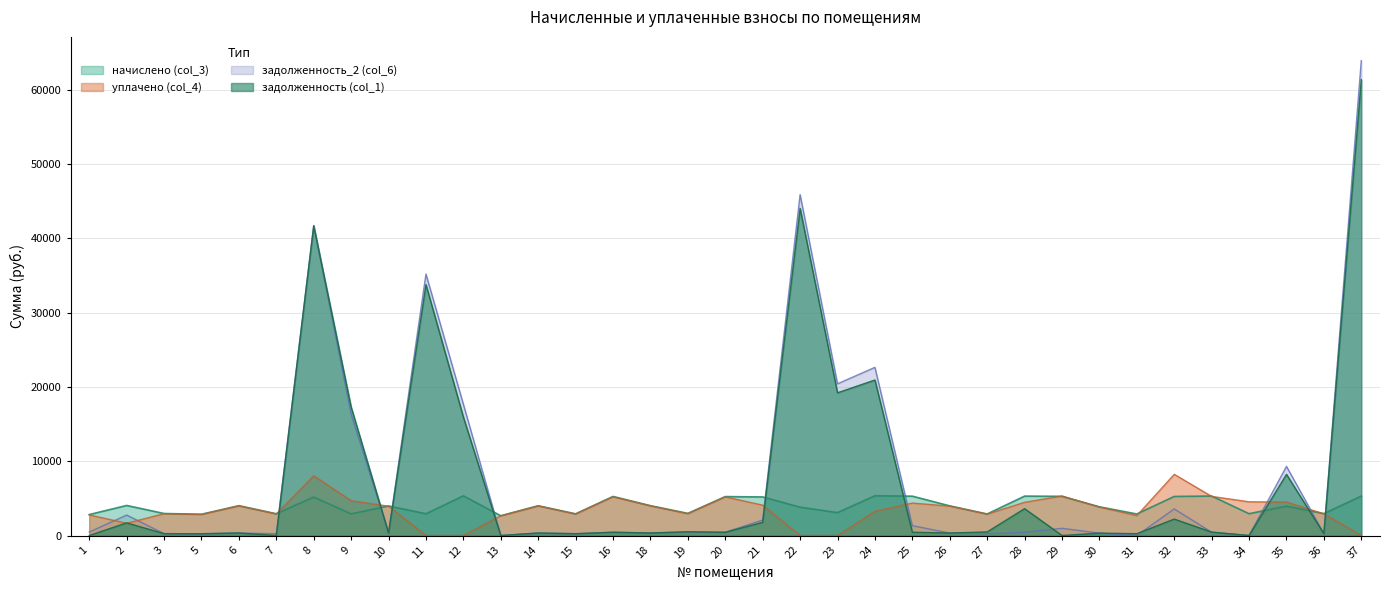

What is the sum of the задолженность (col_1) values at 20 and 18?

766.1